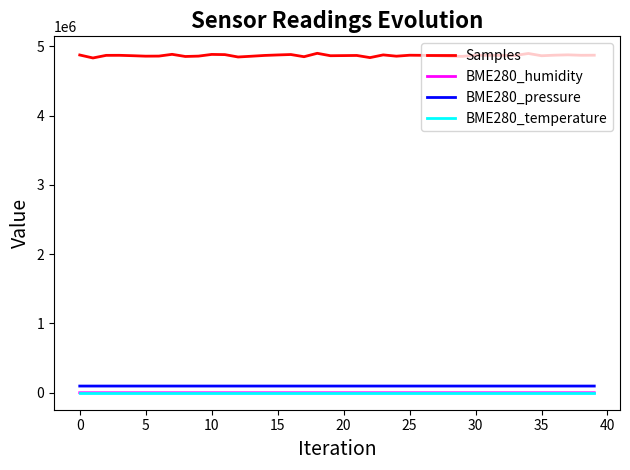

Which series has the largest total across all categories?

Samples